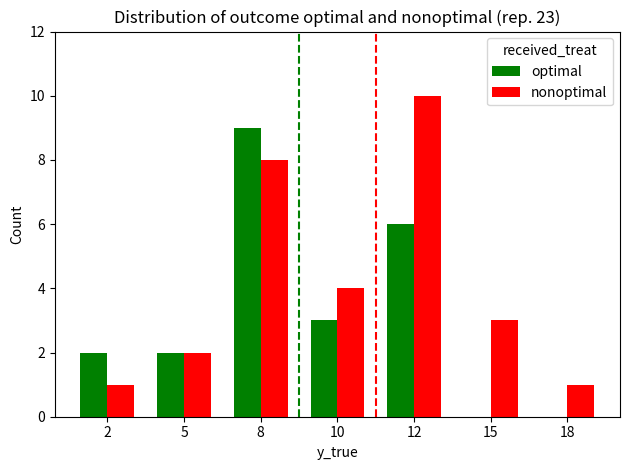

Which series has the largest total across all categories?

nonoptimal